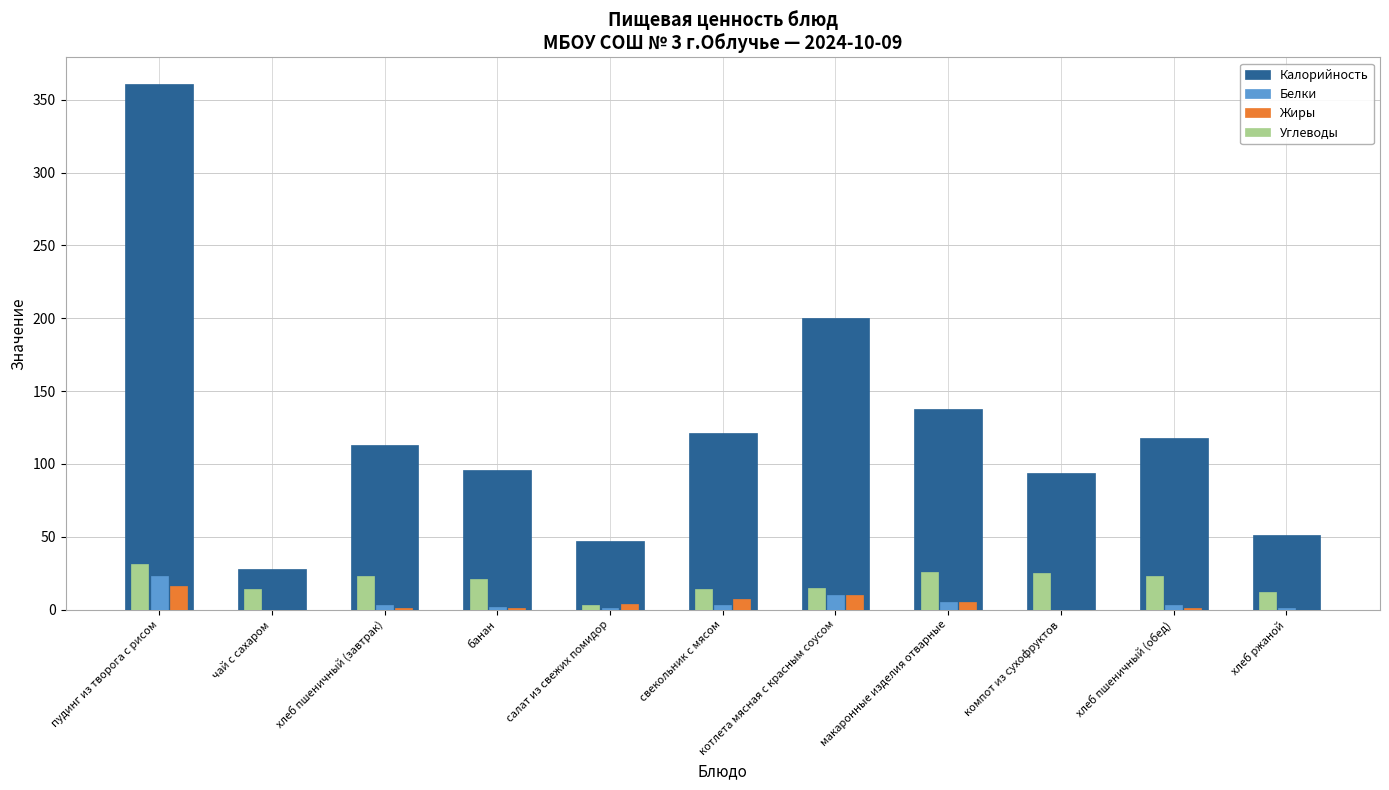

True or false: Углеводы has a value of 3 at салат из свежих помидор.

True